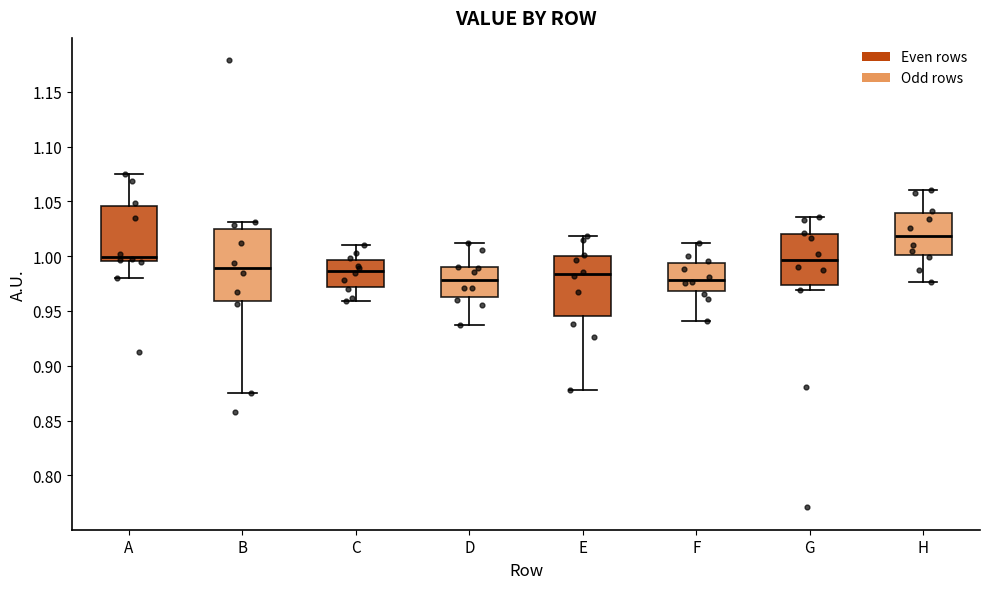

Comparing the boxes themselves (not the whiskers), which one is the tallest?

B